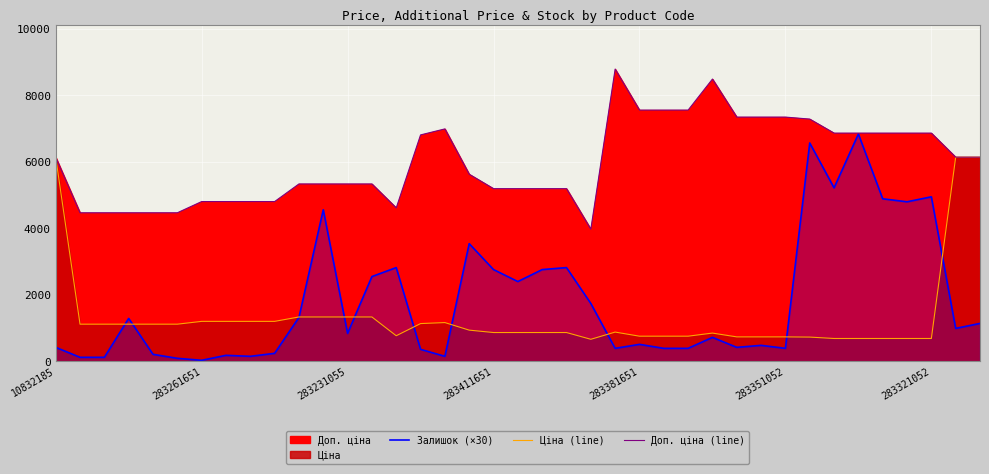

The value of Залишок (×30) at 15 is 360.0. True or false?

True